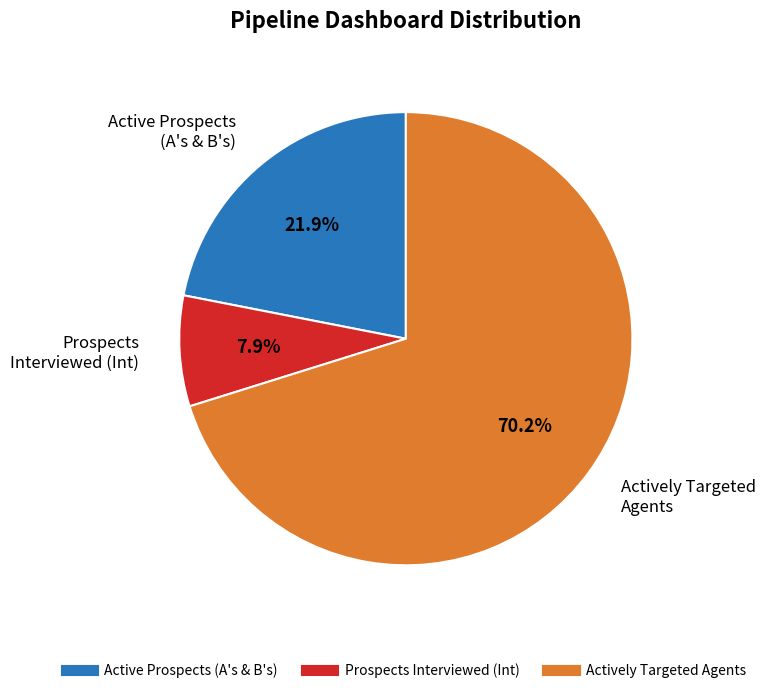

How many segments does this pie chart have?

3